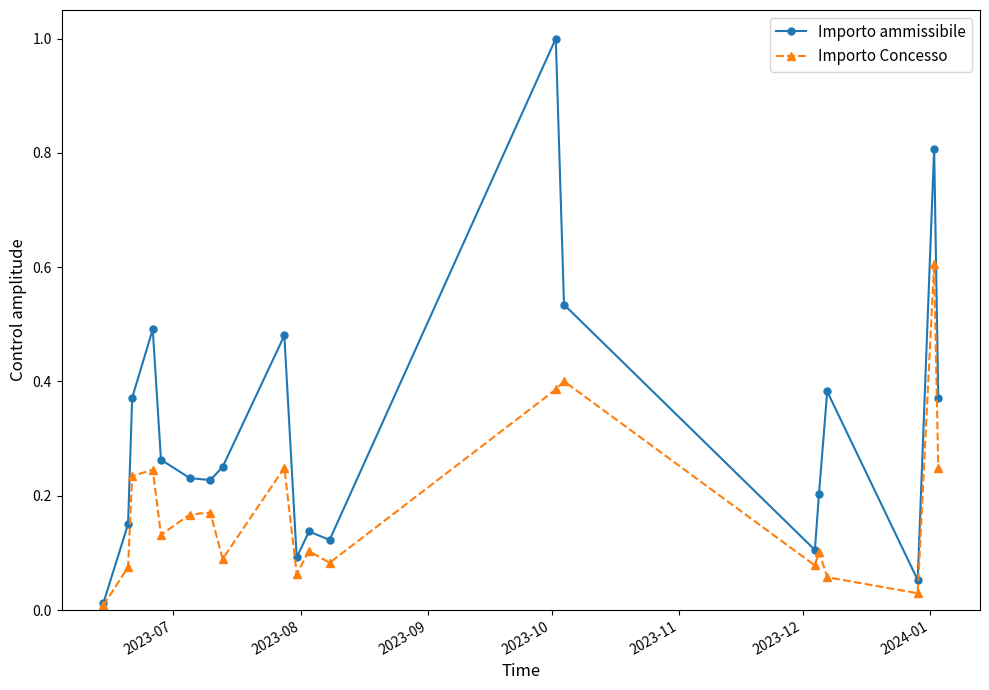

Rank the series by their average value, from highest to lowest.

Importo ammissibile, Importo Concesso